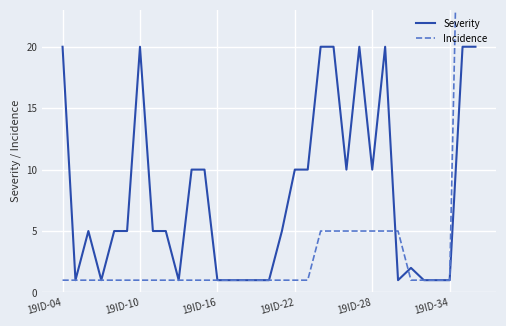

What is the minimum value for Incidence?

1